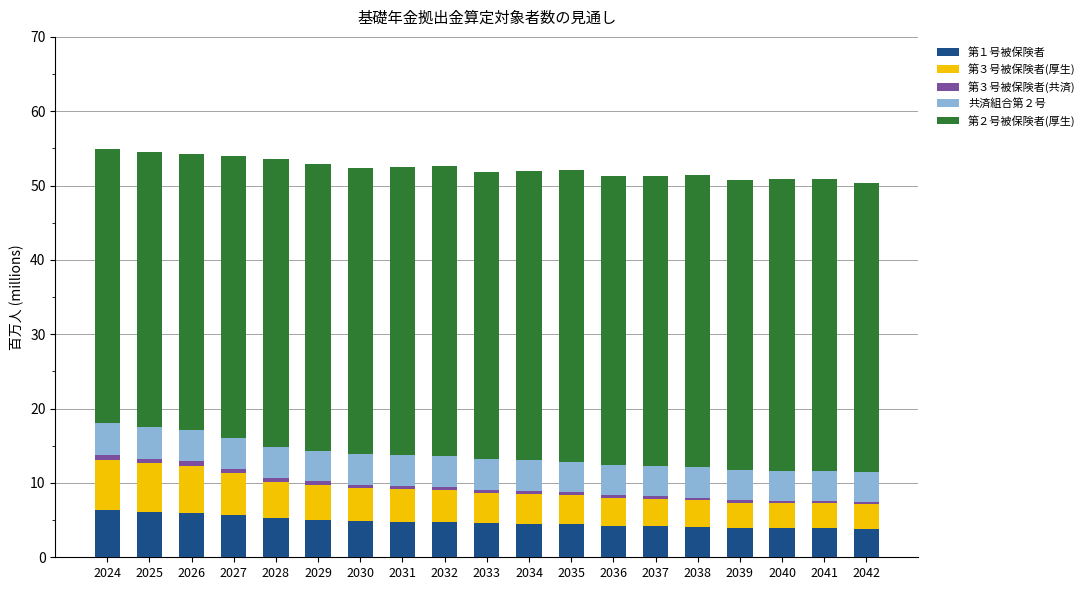

The 第１号被保険者 series shows 7.1 at 2031. True or false?

False